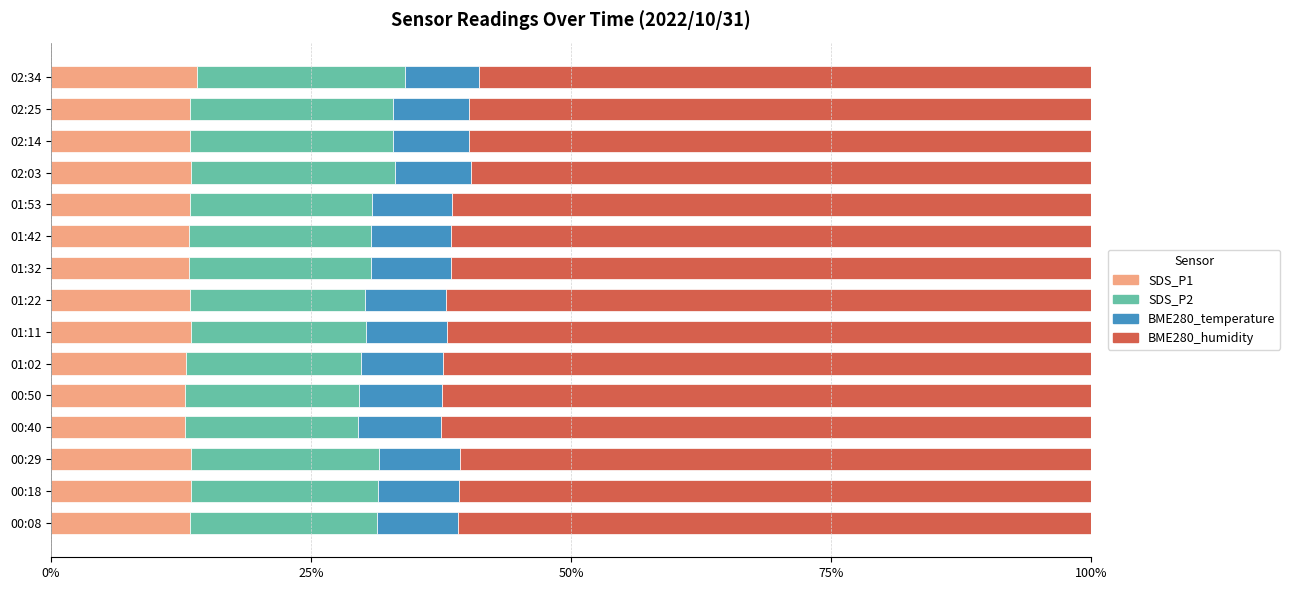

What is the maximum value for SDS_P1?

14.0